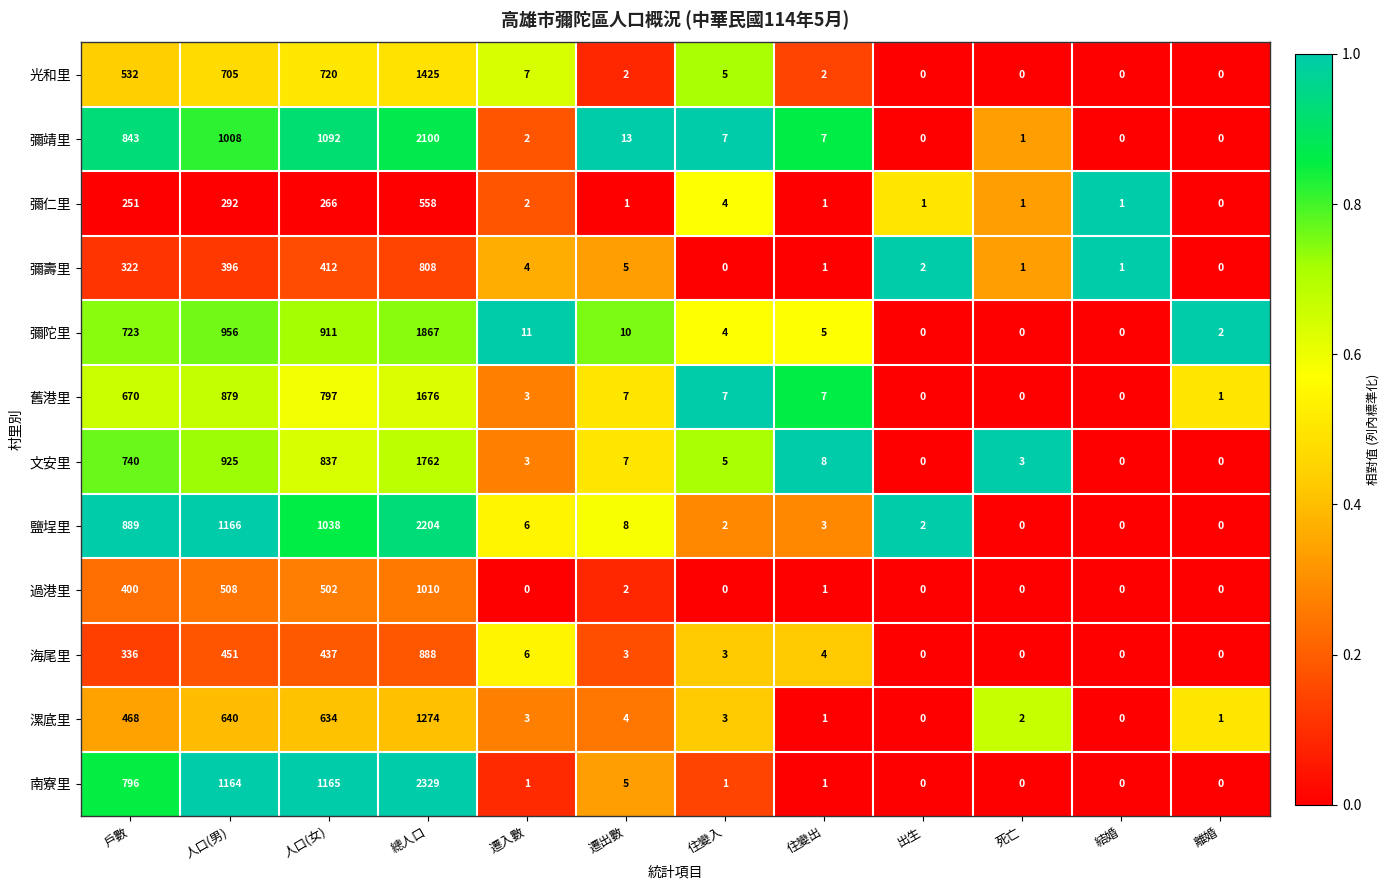

Which series has the largest total across all categories?

南寮里